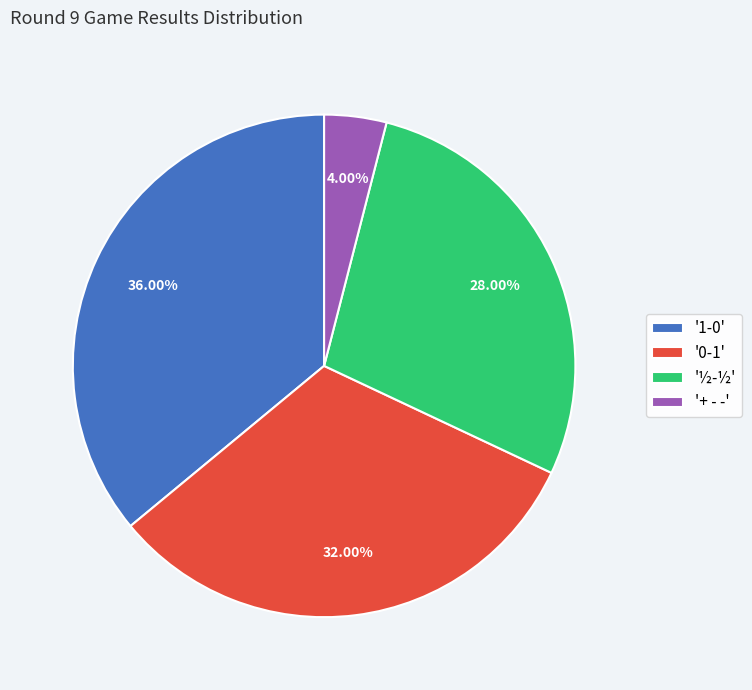

Count the number of slices in the pie.

4